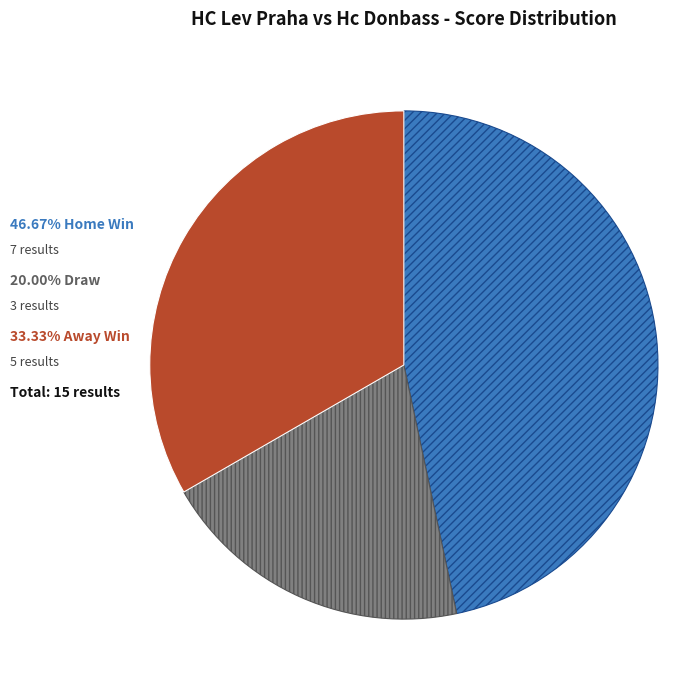

Is there any slice that represents more than half of the pie?

No